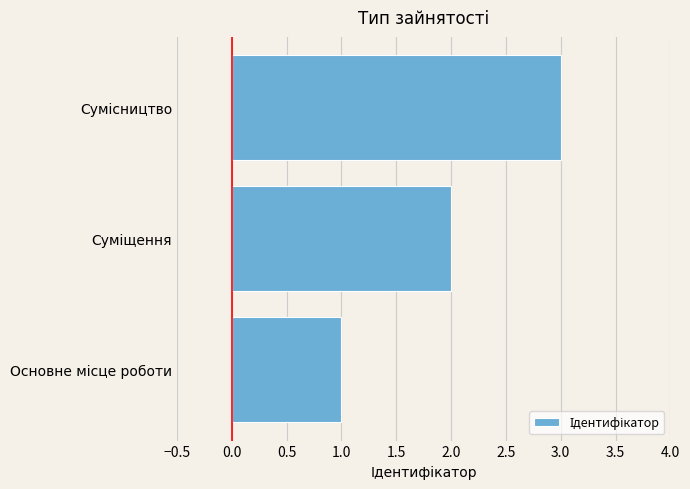

What is the maximum value shown in the chart?

3